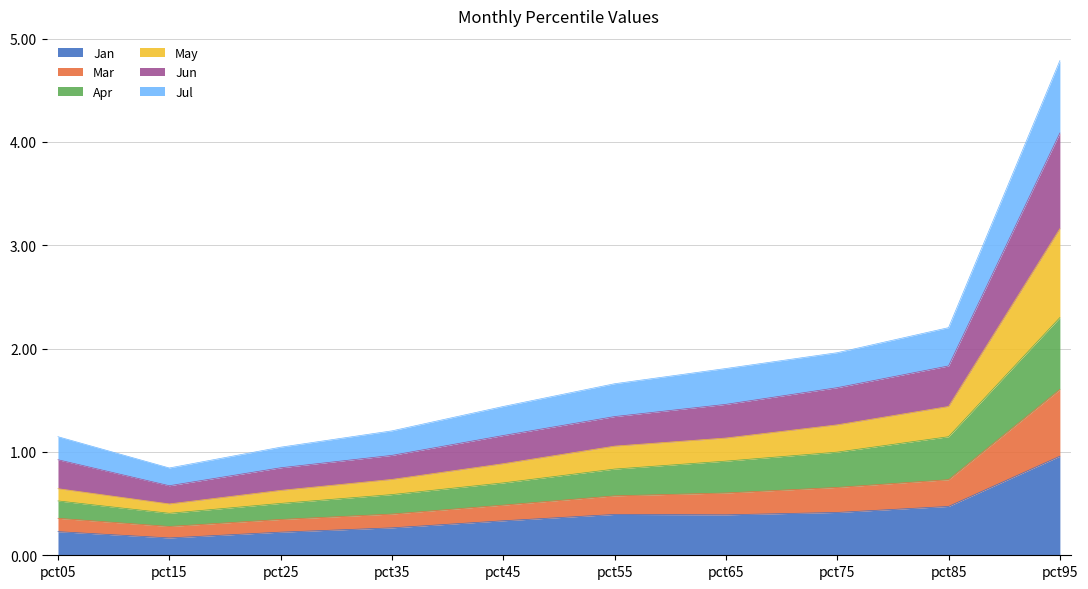

True or false: Jan has a value of 0.2 at pct05.

True